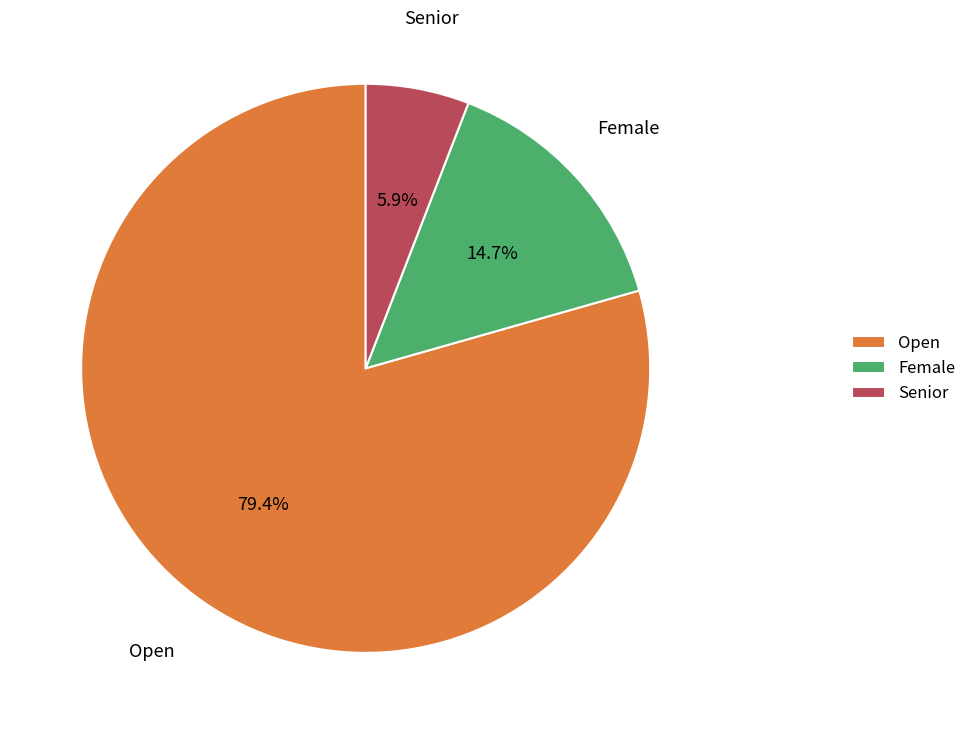

To the nearest percent, what is the combined percentage of Open and Senior?

85%